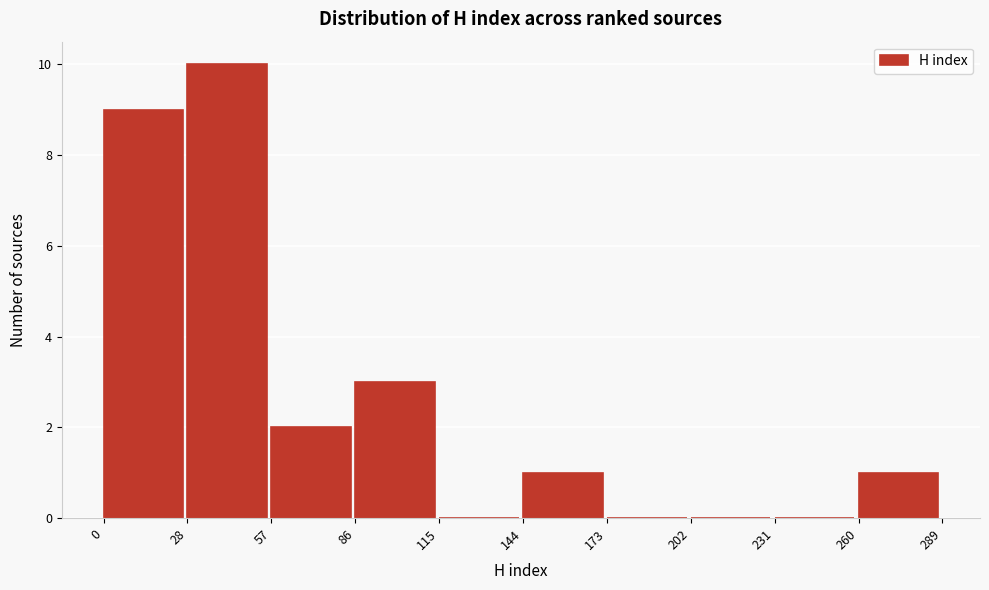

Reading left to right, list every bar in this chart as the range it spans on the x-axis followed by its height. The values are not printed on the chart, so give them approximately, as read against the axis.

0 to 28: 9
28 to 57: 10
57 to 86: 2
86 to 115: 3
115 to 144: 0
144 to 173: 1
173 to 202: 0
202 to 231: 0
231 to 260: 0
260 to 289: 1